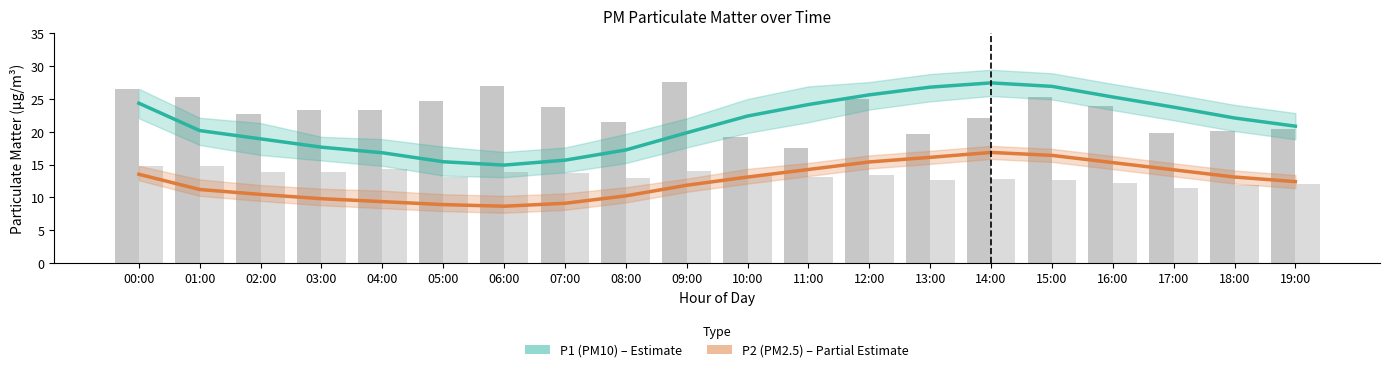

The P1 (PM10) series shows 9.1 at 15:00. True or false?

False